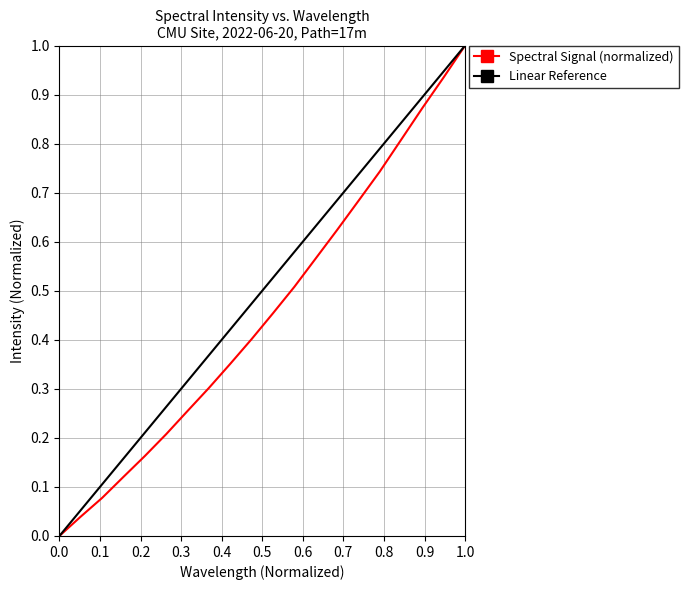

True or false: Spectral Signal (normalized) has a value of -0.5 at 0.0.

False